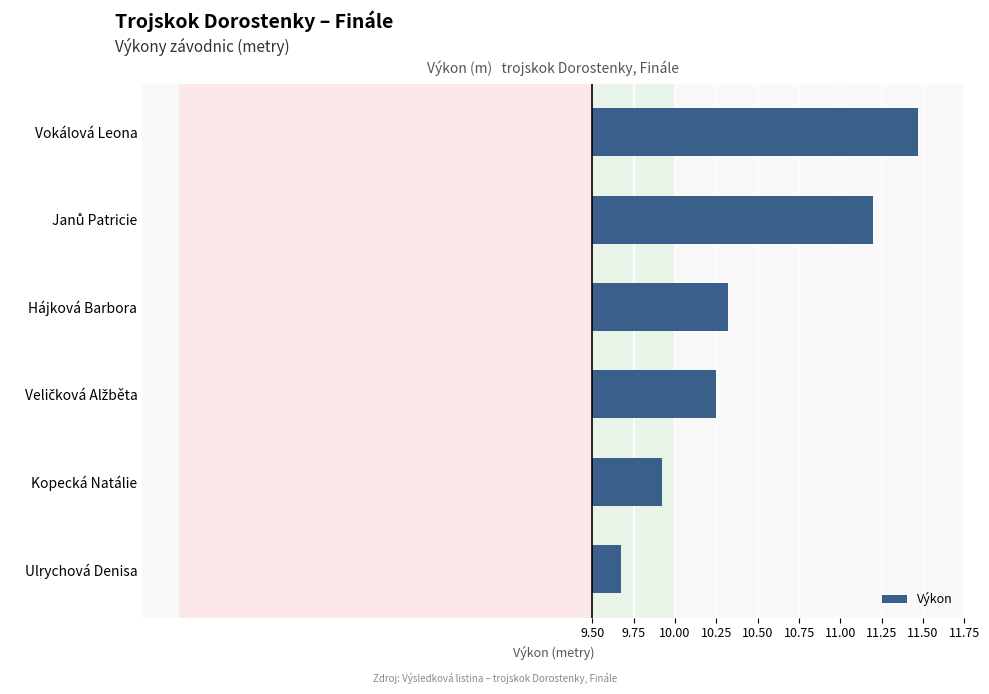

What is the change in value from Hájková Barbora to Veličková Alžběta?

-0.1